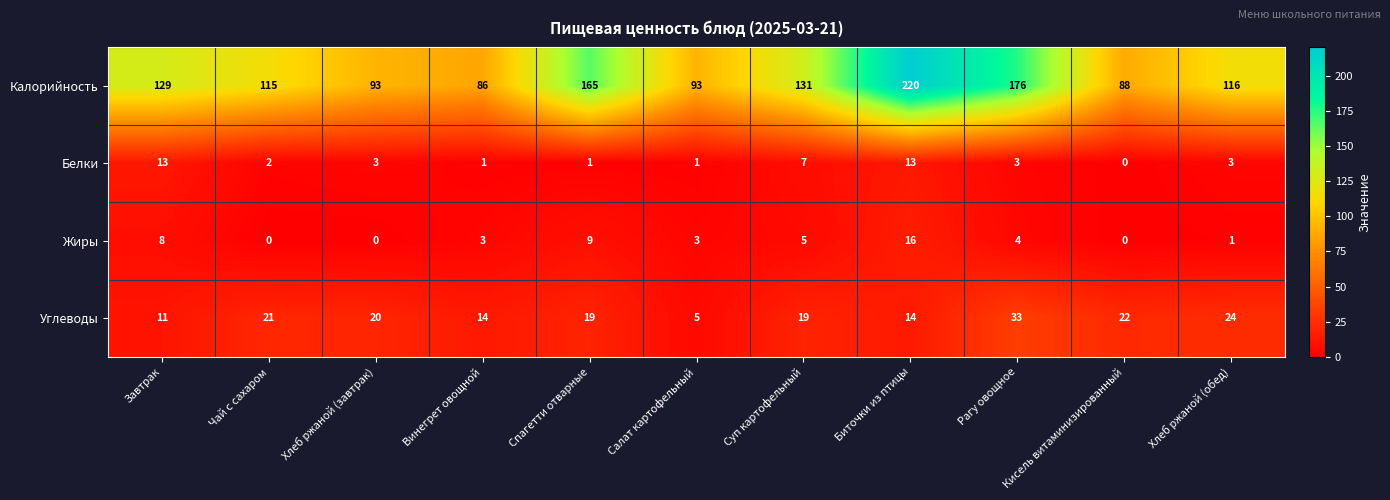

Which series has the largest total across all categories?

Калорийность